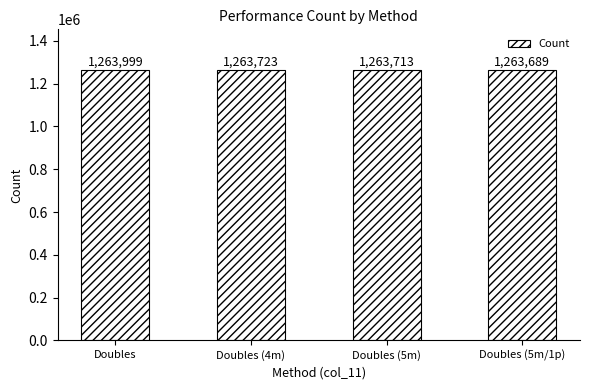

Where does the data first go above 1263723?

Doubles